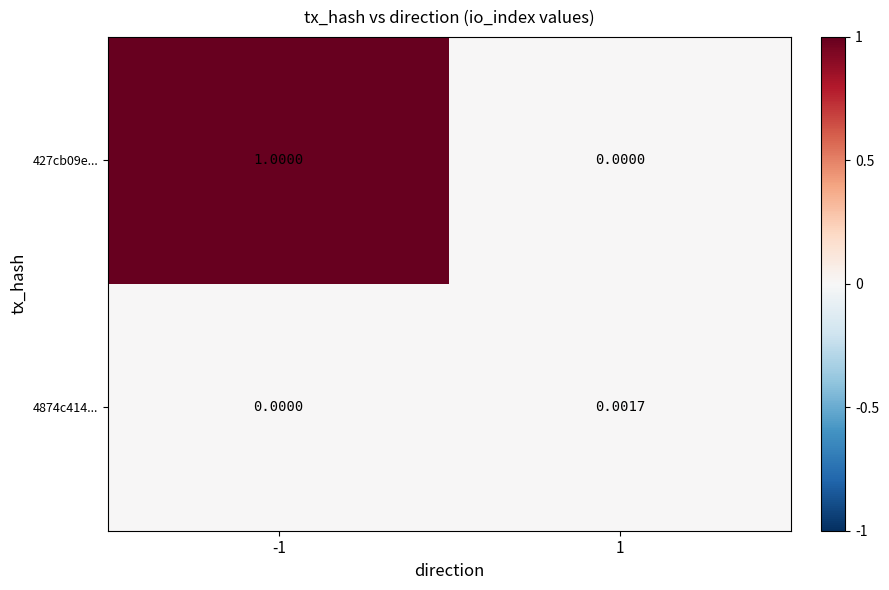

Which series has the largest total across all categories?

427cb09e...